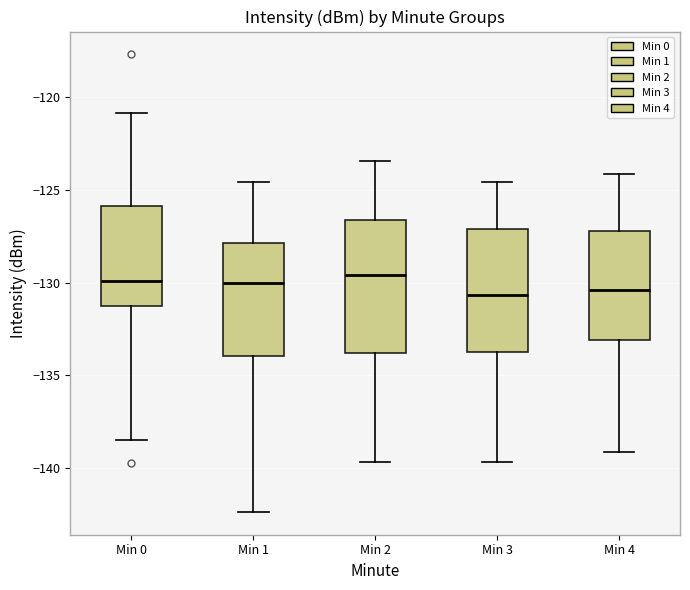

Which box is the tallest, from its lower edge to its upper edge?

Min 2